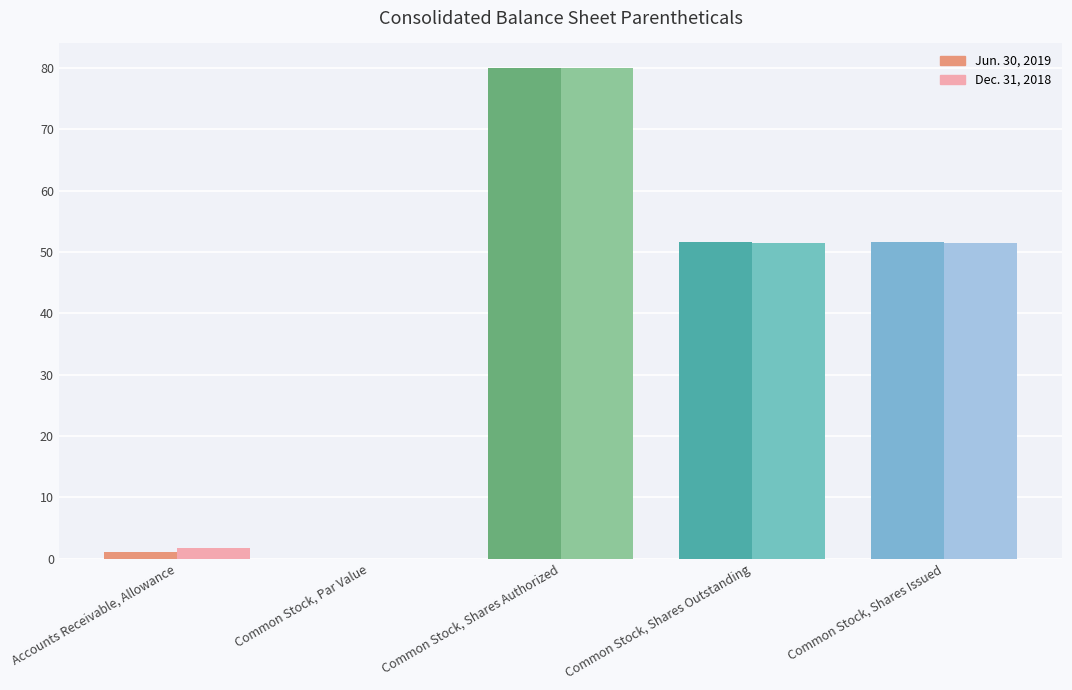

What is the difference between the maximum and minimum values in the Dec. 31, 2018 series?

80.0